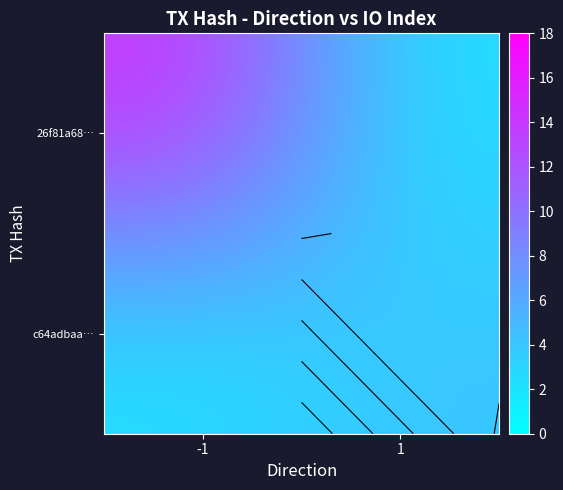

How many categories are shown in the chart?

2